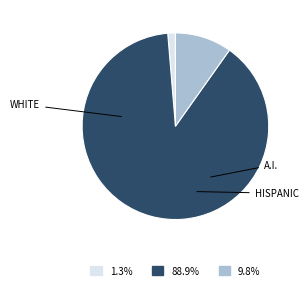

Is there a majority slice in this chart?

Yes